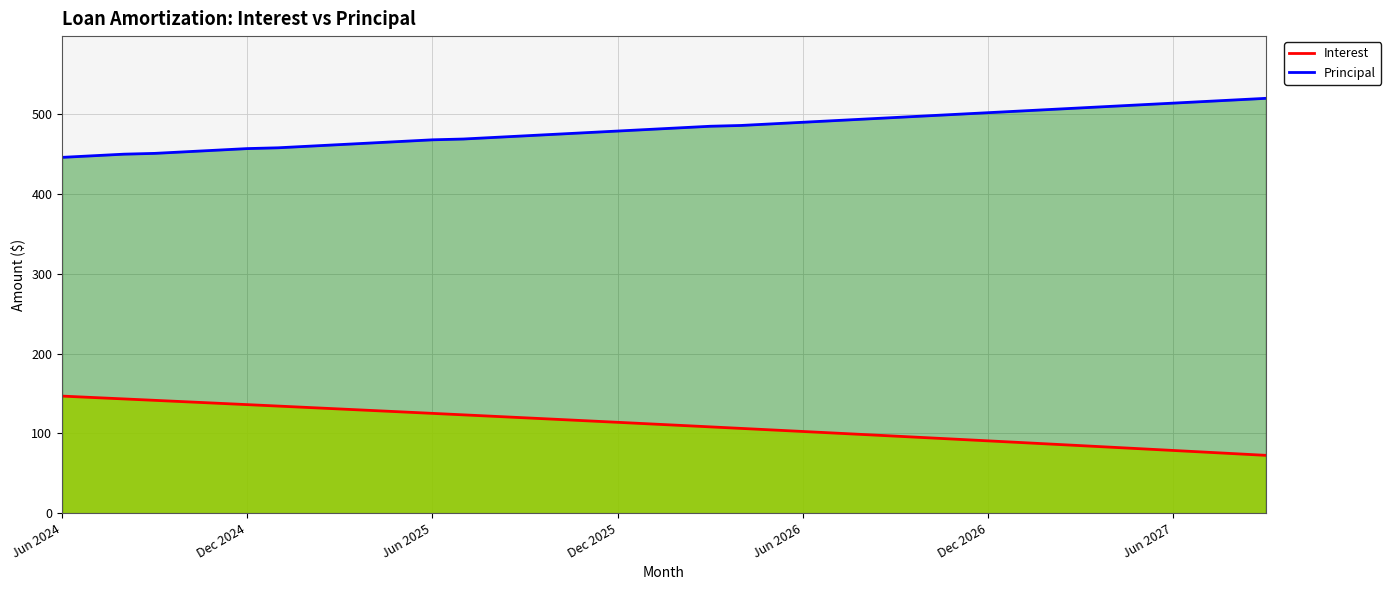

Reading left to right, transcribe all the data shown in this chart.

Interest: 146.7	145.0	143.2	141.4	139.6	137.8	136.0	134.2	132.4	130.6	128.8	126.9	125.1	123.2	121.4	119.5	117.6	115.8	113.9	112.0	110.1	108.2	106.2	104.3	102.4	100.4	98.5	96.5	94.6	92.6	90.6	88.6	86.6	84.6	82.6	80.6	78.6	76.5	74.5	72.5
Principal: 446.0	448.0	450.0	451.0	453.0	455.0	457.0	458.0	460.0	462.0	464.0	466.0	468.0	469.0	471.0	473.0	475.0	477.0	479.0	481.0	483.0	485.0	486.0	488.0	490.0	492.0	494.0	496.0	498.0	500.0	502.0	504.0	506.0	508.0	510.0	512.0	514.0	516.0	518.0	520.0